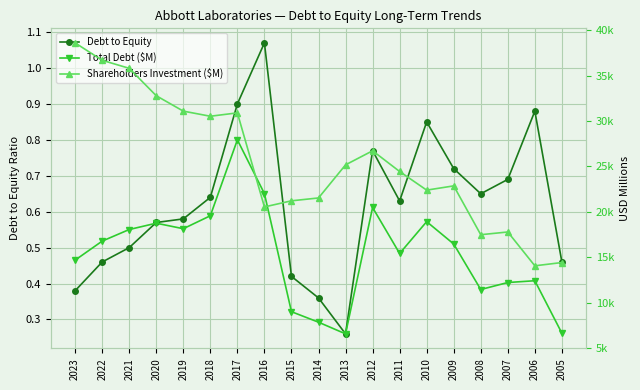

At which label does Total Debt ($M) first exceed 16456?

2022